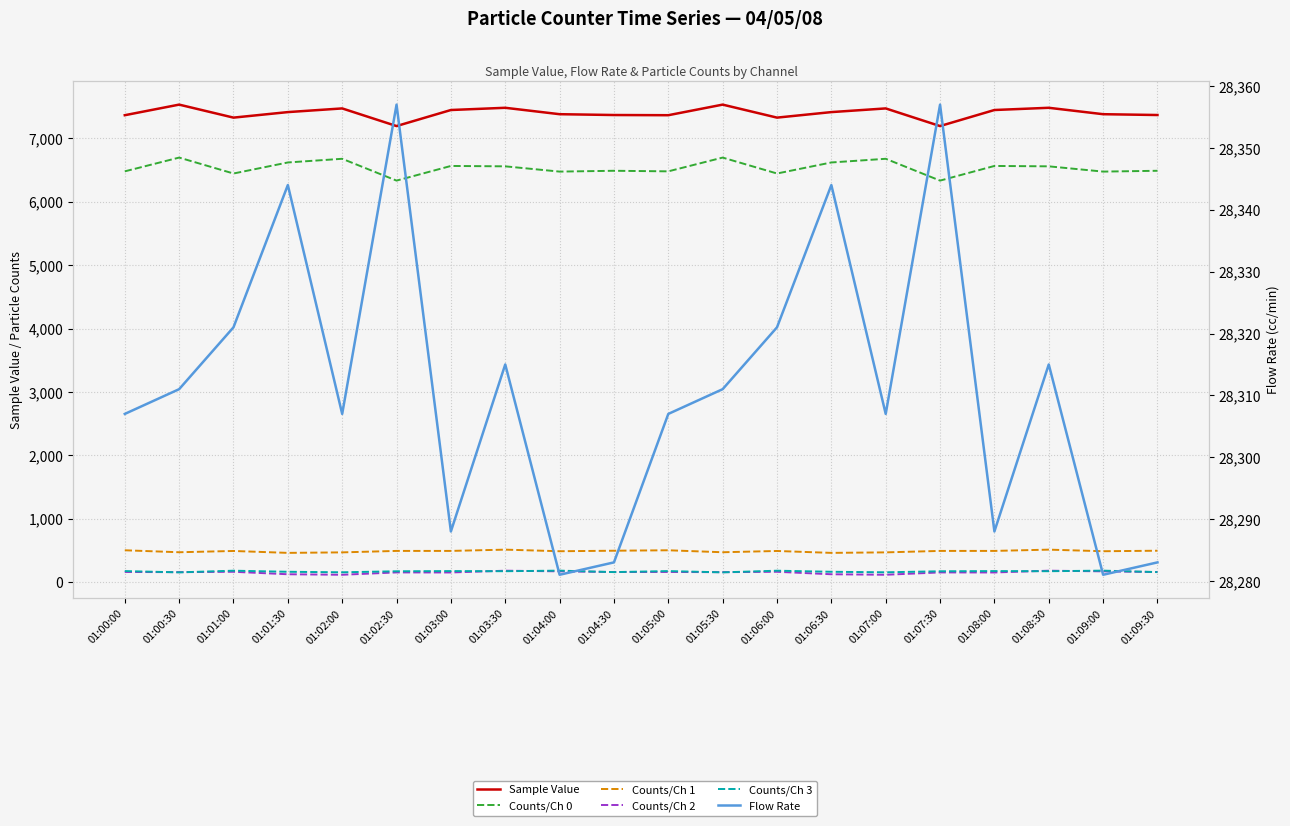

Which series changed the most between 01:05:30 and 01:09:00?

Counts/Ch 0